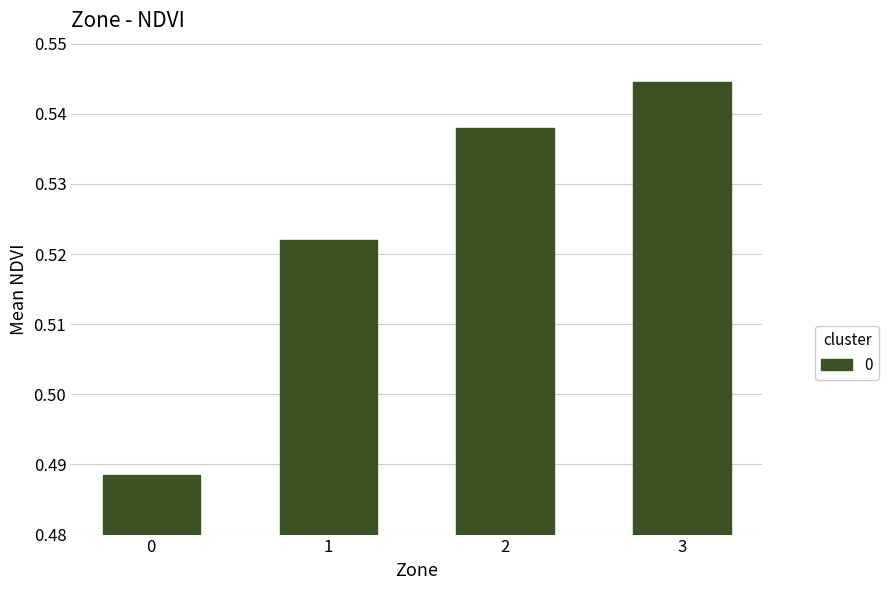

Which label corresponds to the largest value in the chart?

3